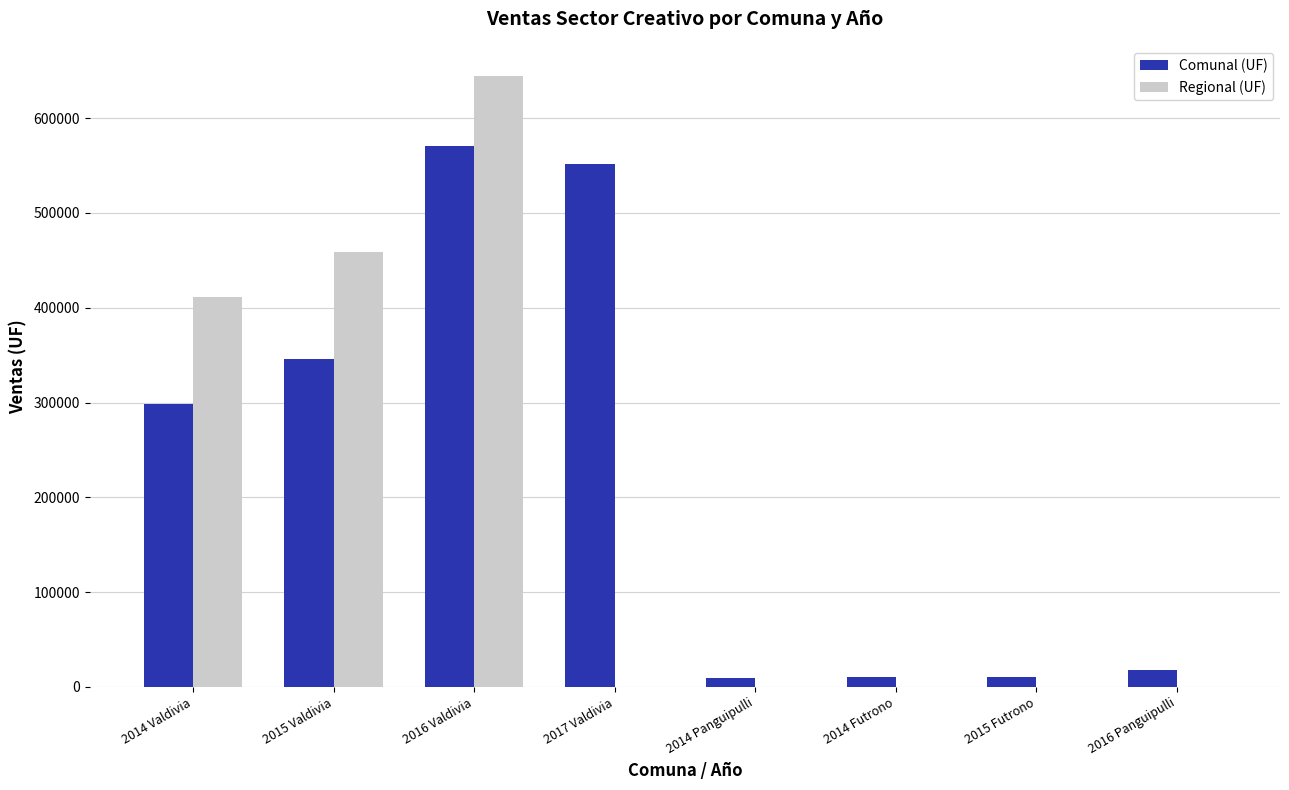

The value of Regional (UF) at 2017 Valdivia is -399594. True or false?

False